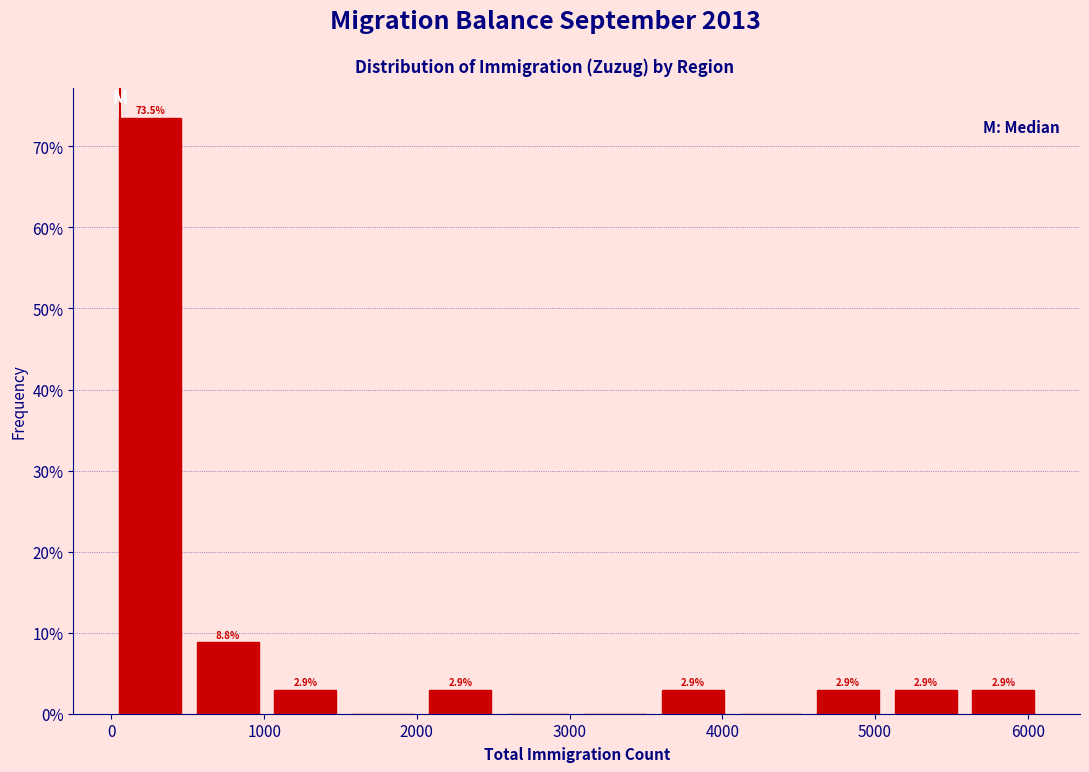

Which range on the x-axis has the tallest bar?

0 to 500